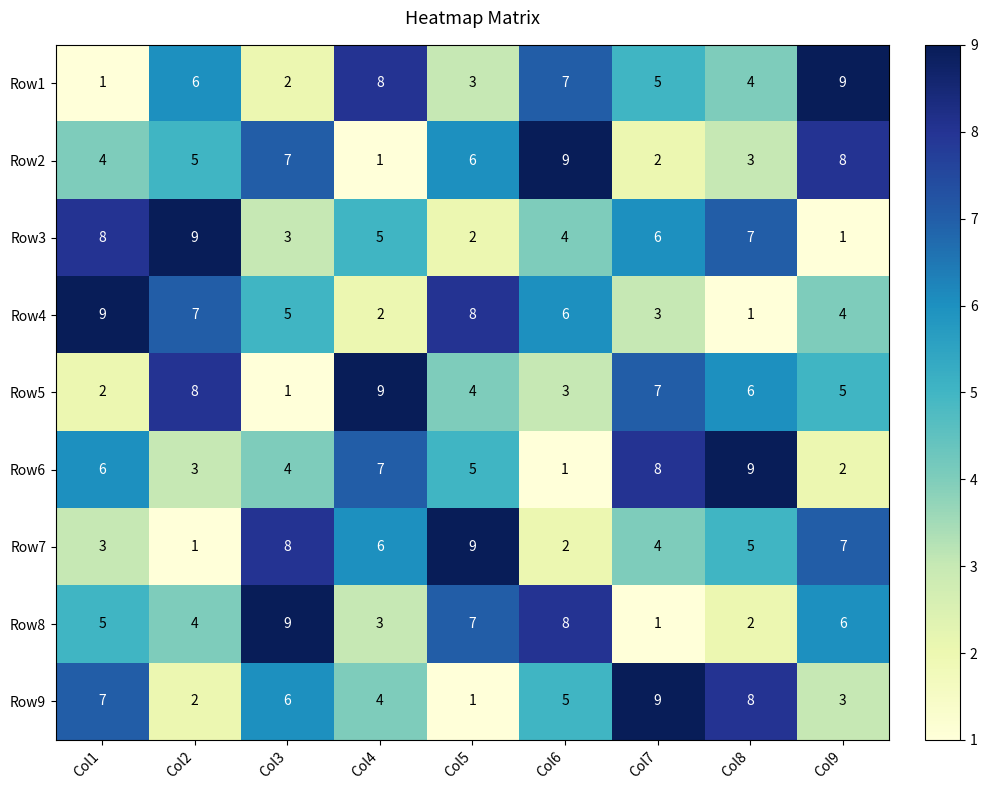

What is the difference between the second highest and minimum values in the Row5 series?

7